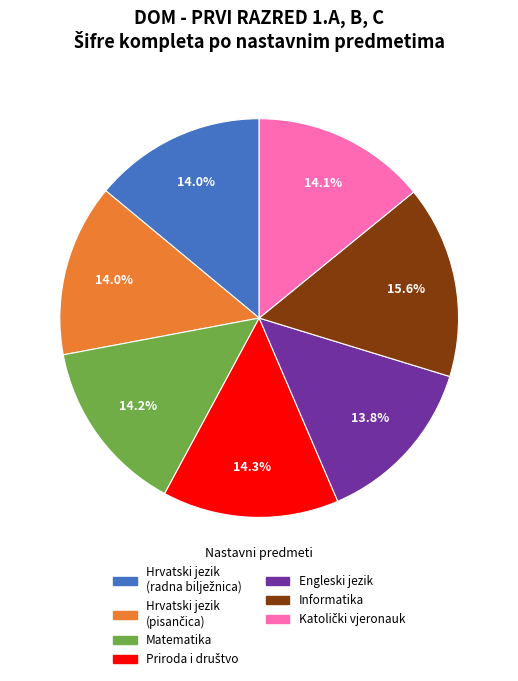

Does any single category account for the majority?

No